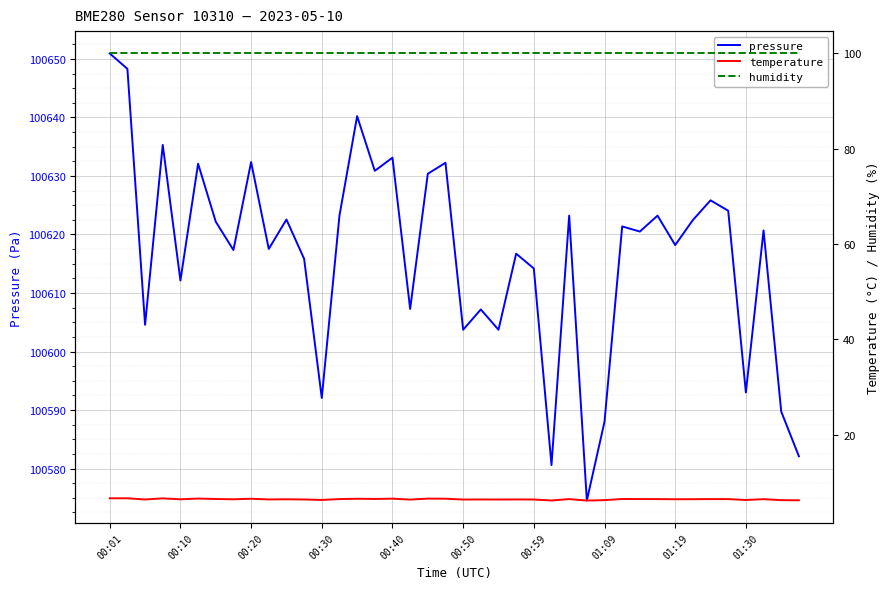

What is the difference between the highest and lowest values at 14?

100633.7